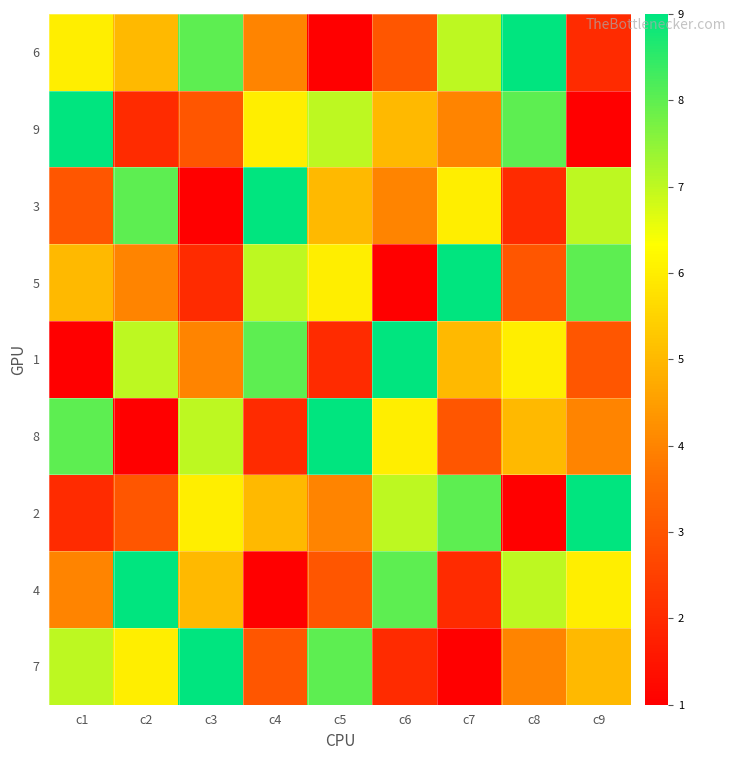

At which category is the sum across all series the highest?

c1